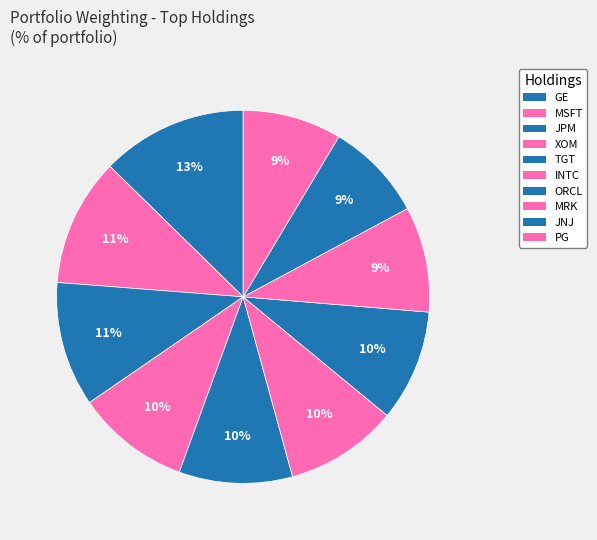

Count the number of slices in the pie.

10